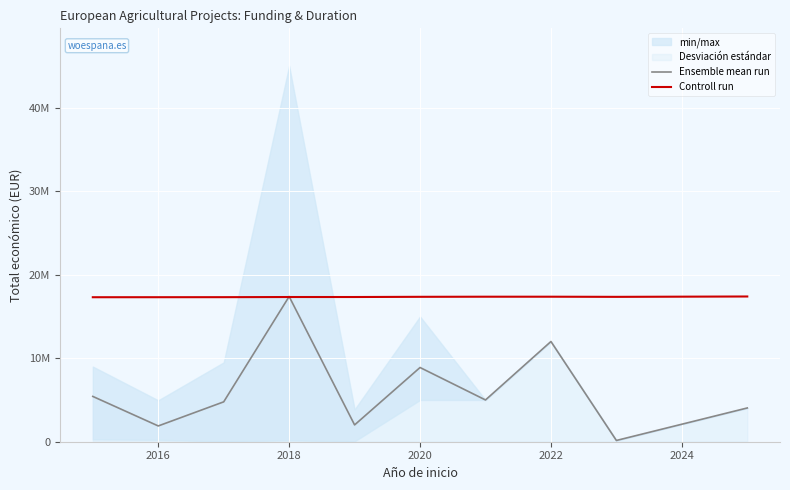

How many lines are shown in the chart?

2